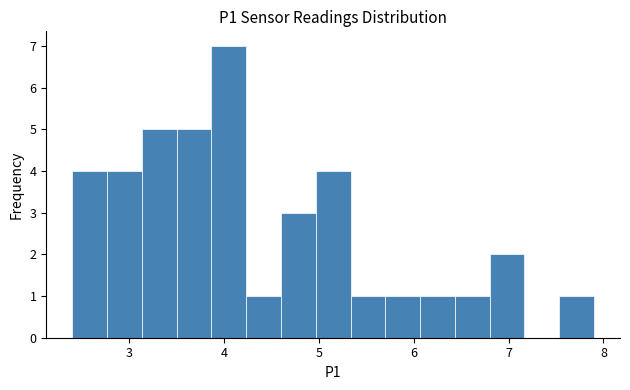

Around what value on the x-axis is the tallest bar? Give the approximate position of its centre, as read against the axis.

4.1